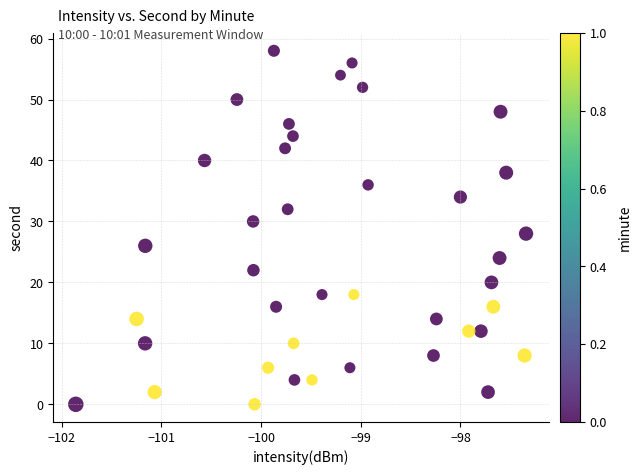

What is the range of Y values (max minus min)?

58